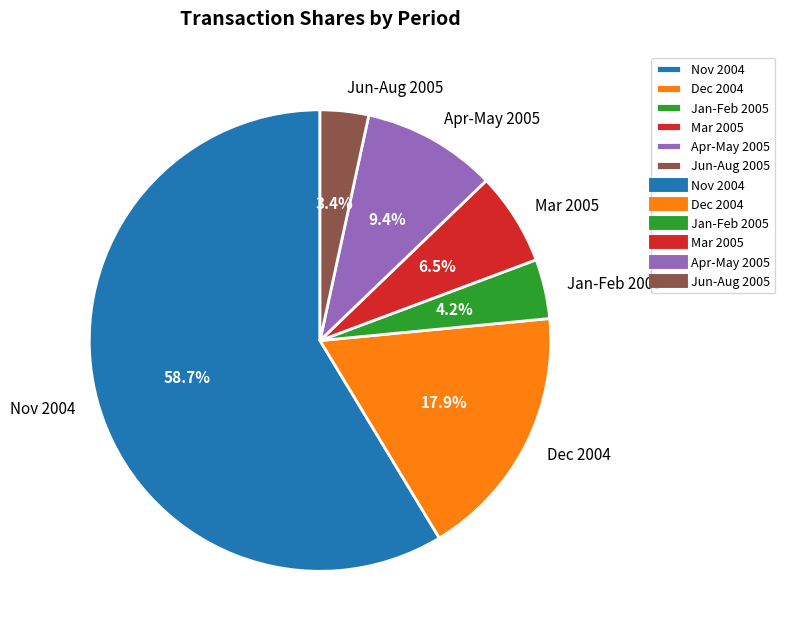

Which category has the biggest portion of the pie?

Nov 2004